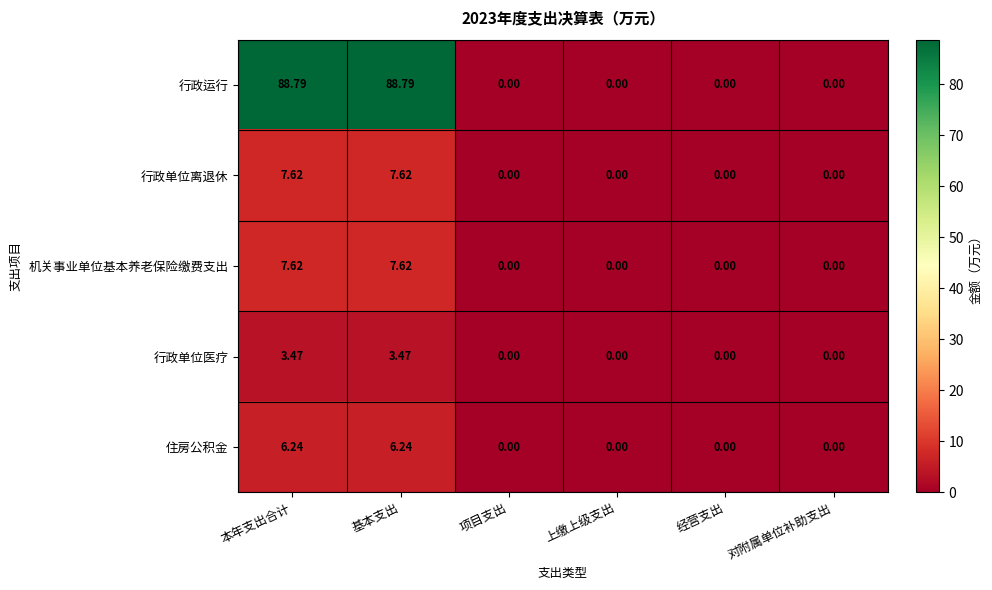

Which series has the largest total across all categories?

行政运行